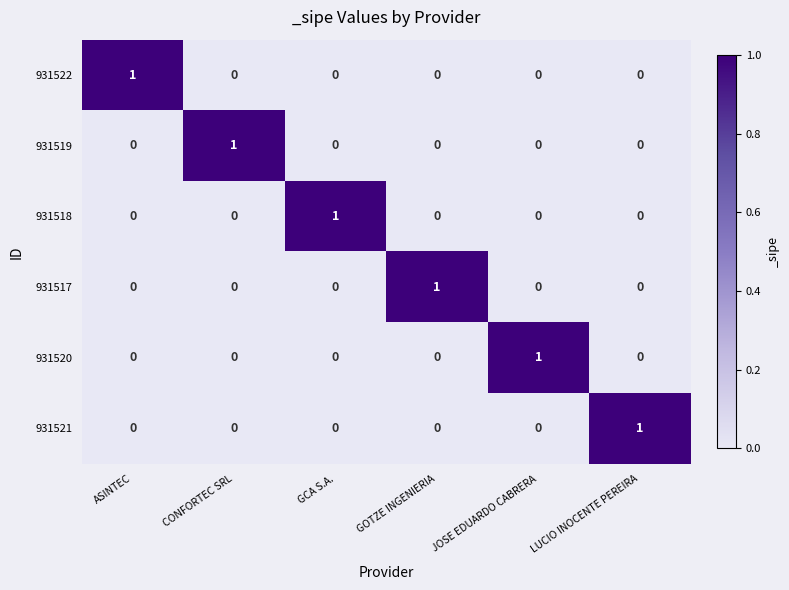

At how many categories does at least one series exceed 0?

6